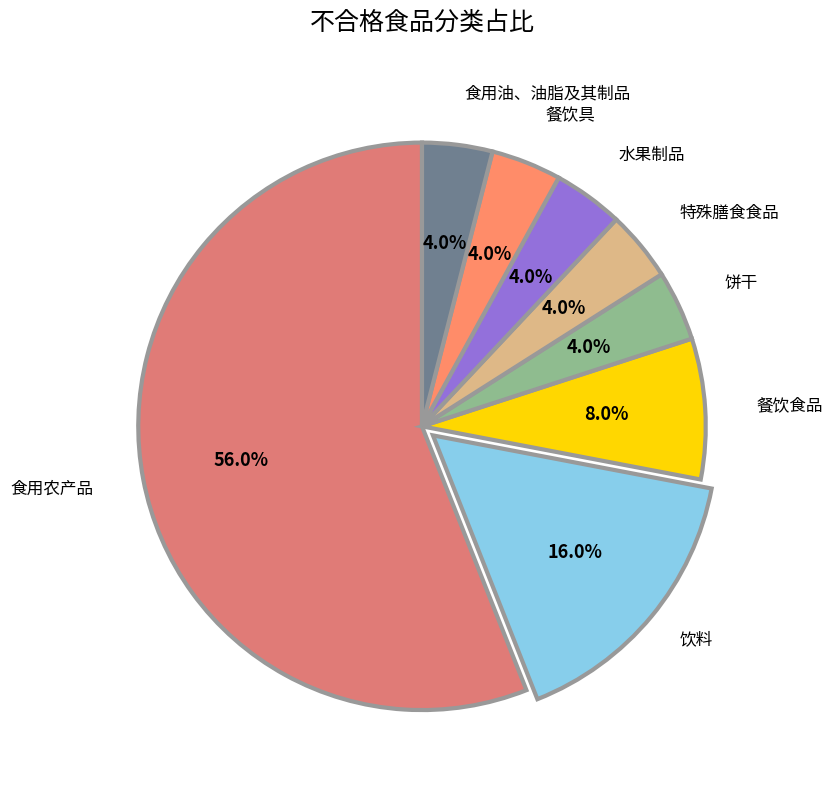

How many segments does this pie chart have?

8